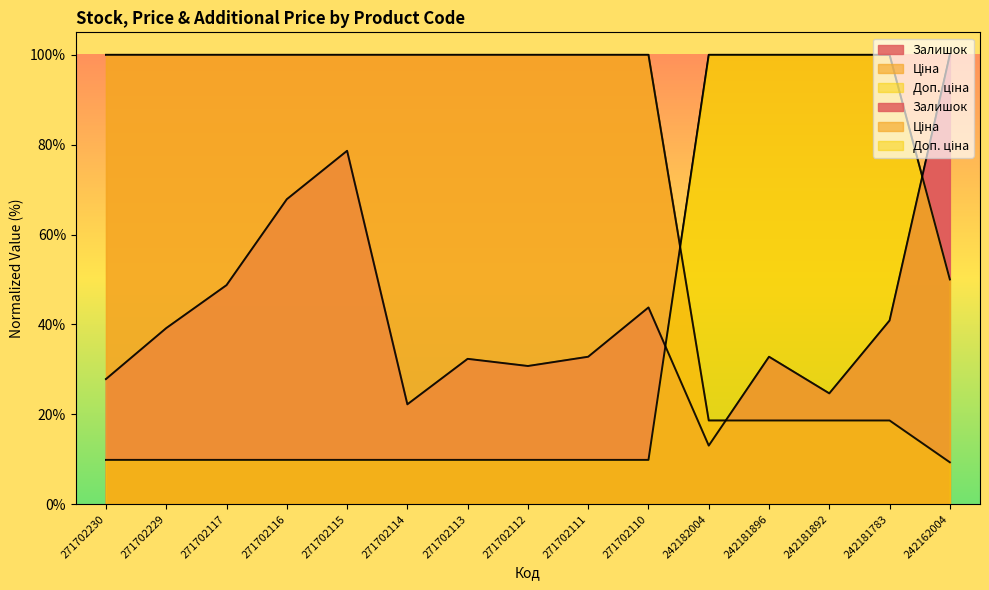

How many categories are shown in the chart?

15